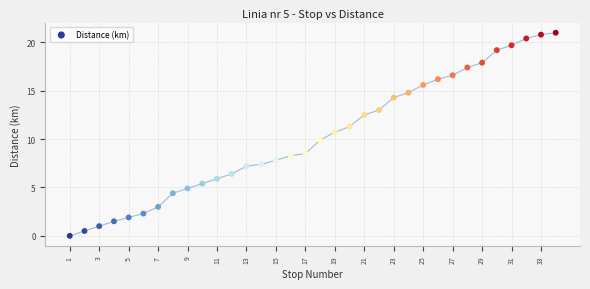

What is the range of X values (max minus min)?

33.0